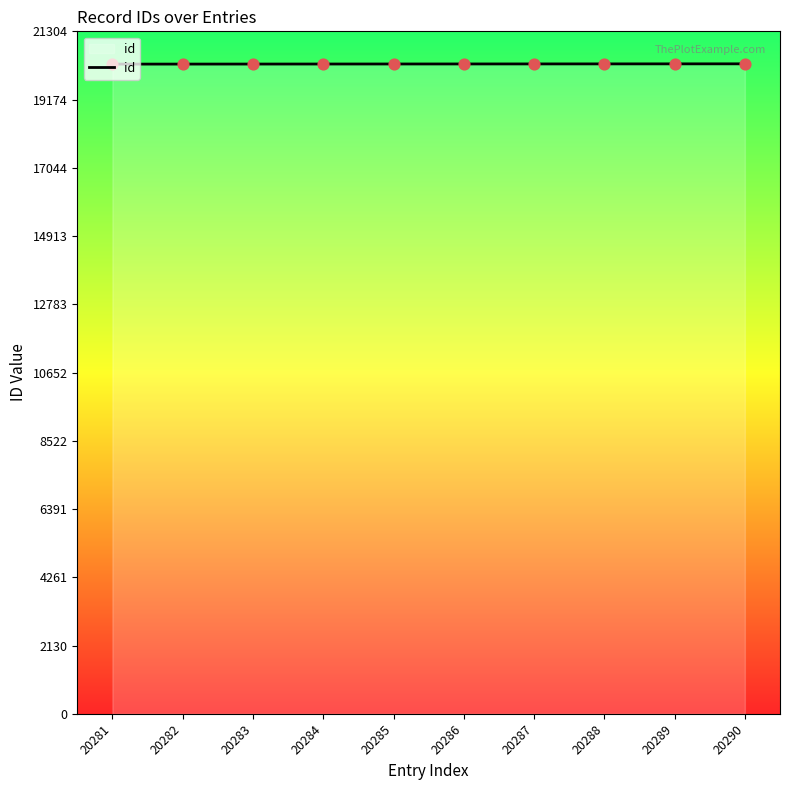

What is the ratio of the value at 20287 to the value at 20288?

1.0